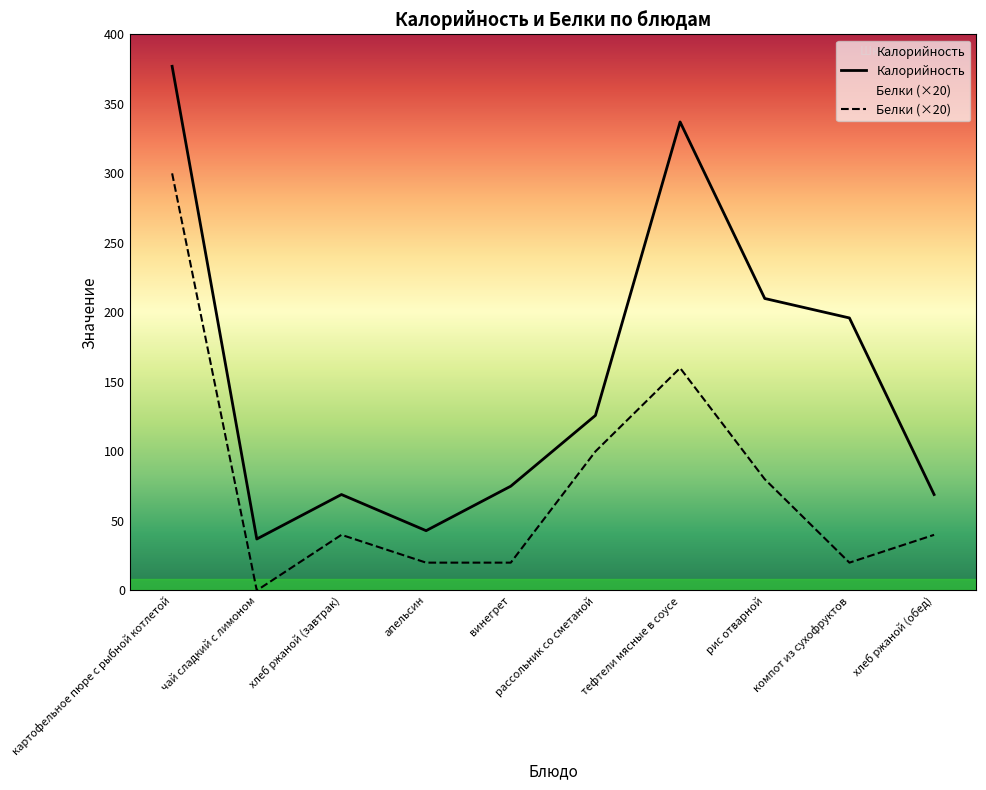

At which label is Белки closest to 150?

тефтели мясные в соусе